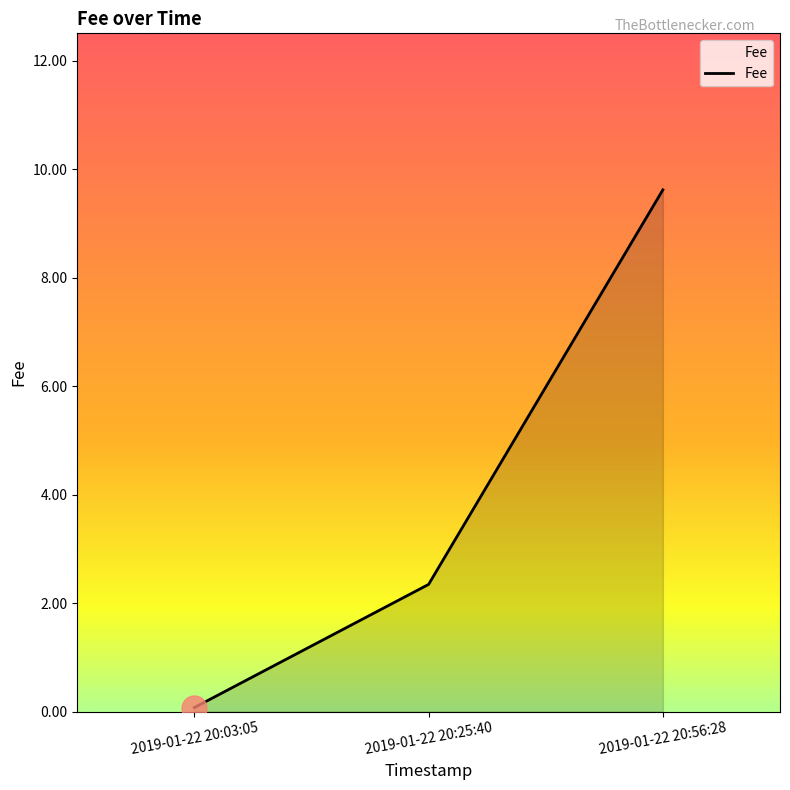

List the labels in order of value, smallest first.

2019-01-22 20:03:05, 2019-01-22 20:25:40, 2019-01-22 20:56:28